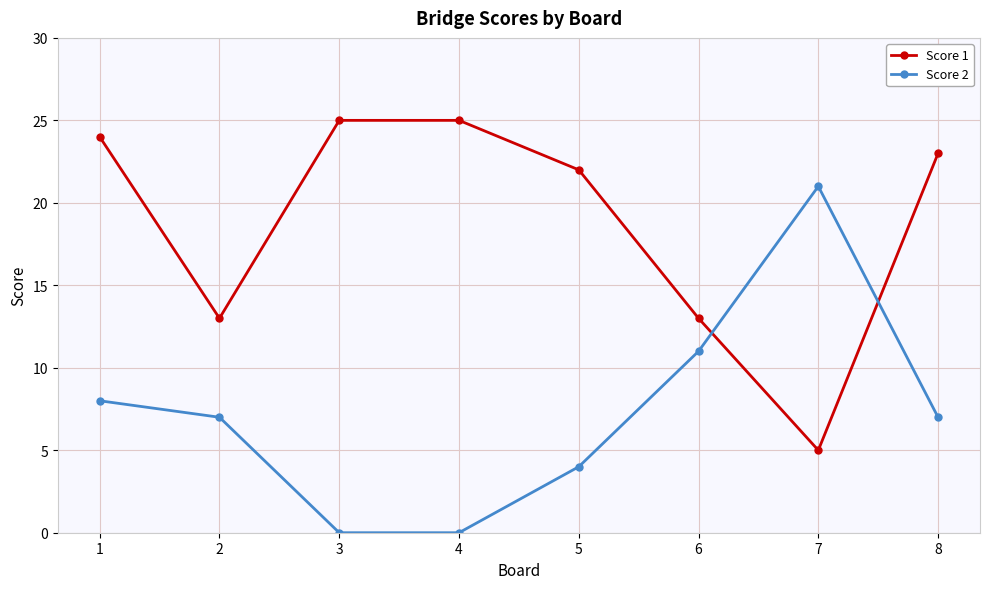

What is the greatest value displayed?

25